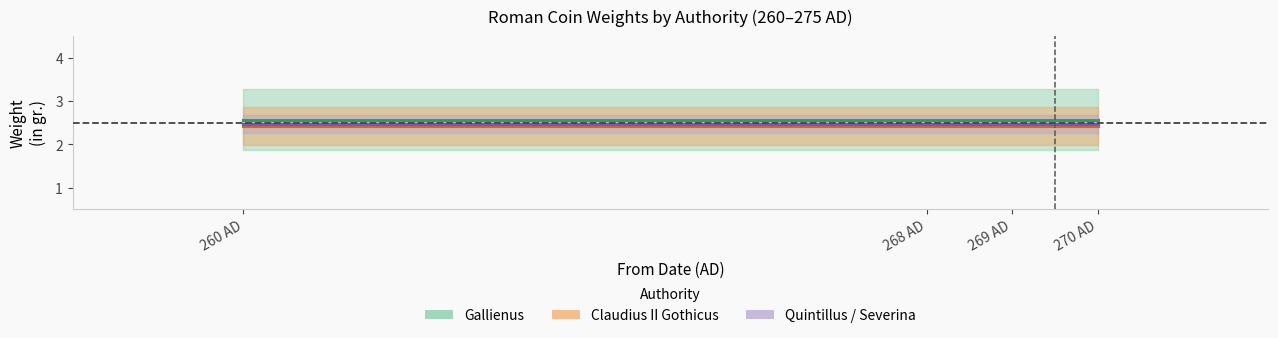

At 269 AD, list the series in order from smallest to largest.

Claudius II Gothicus, Quintillus / Severina, Gallienus